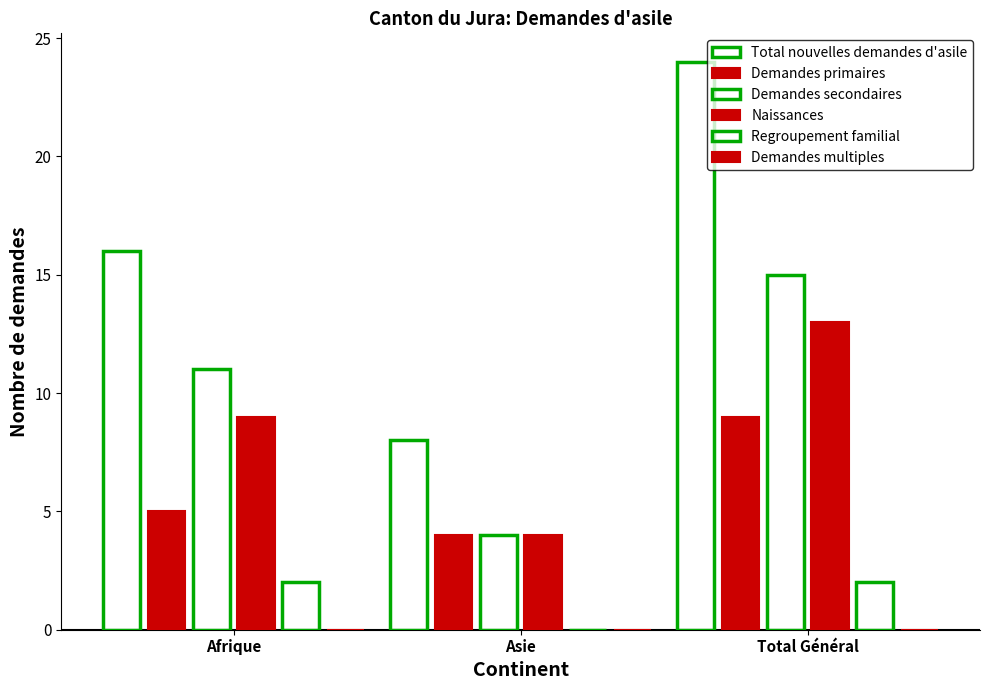

Count the Demandes secondaires values in the range 4 to 15.

3